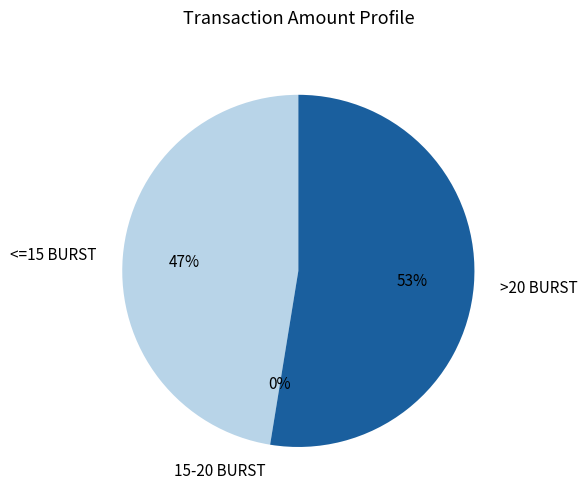

Does 1 account for over 50% of the chart?

No